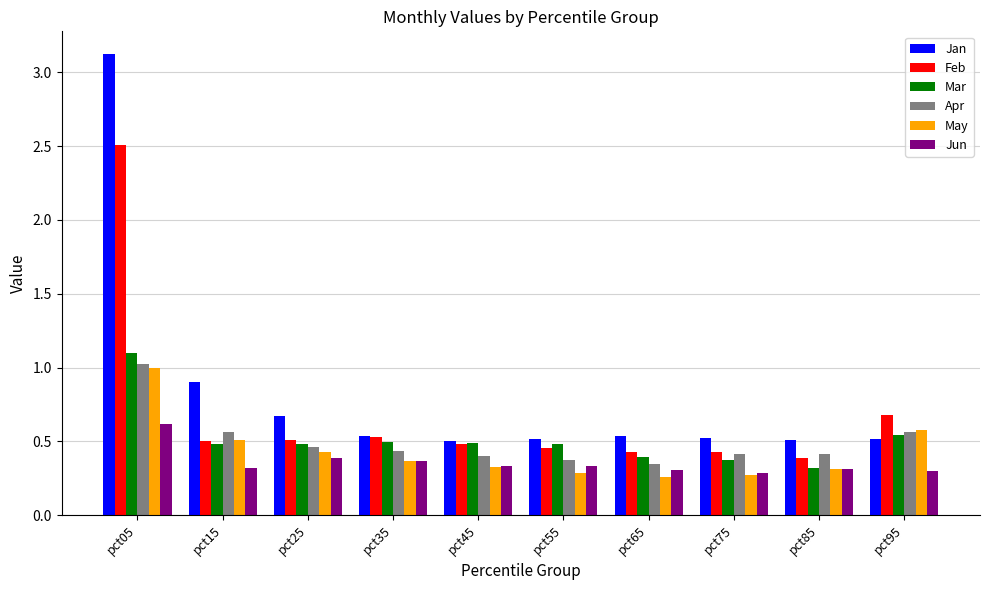

What is the greatest value displayed?

3.1